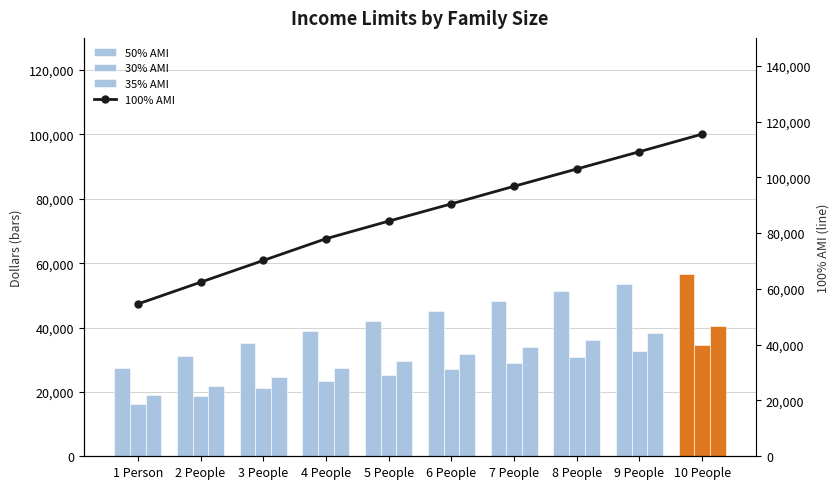

Which series has the widest spread of values?

100% AMI